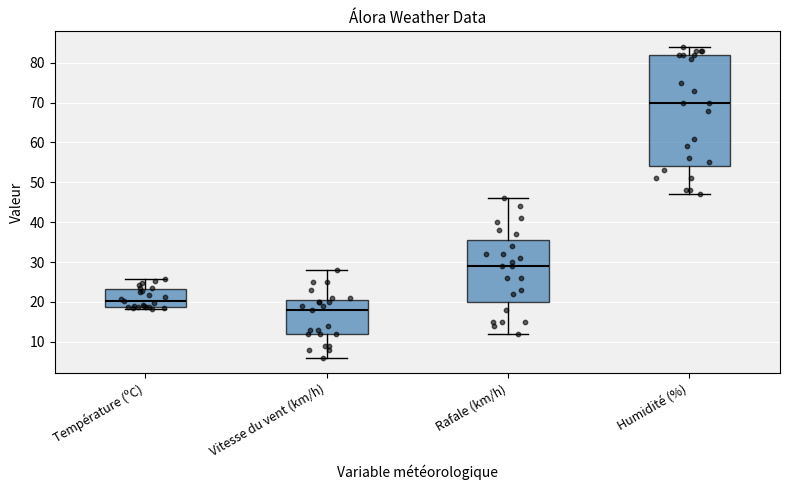

Where is the lower edge of the box for Humidité (%) on the y-axis? The values are not printed on the chart, so give them approximately, as read against the axis.

54